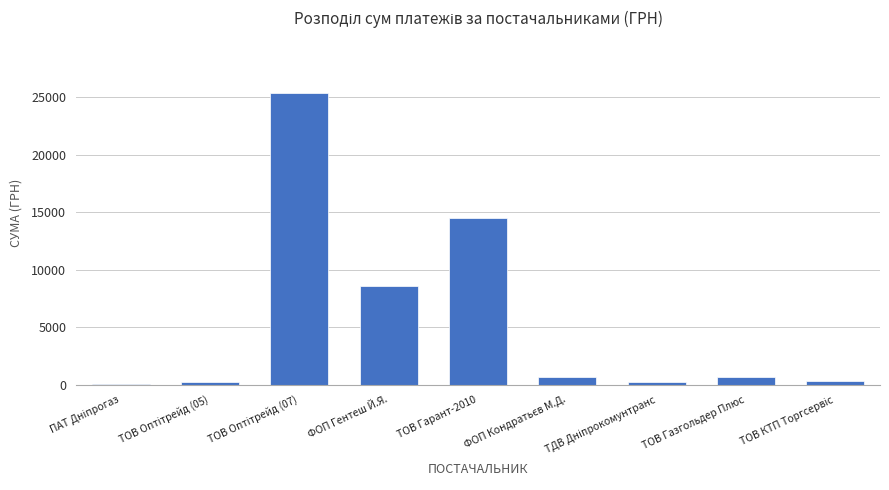

What is the maximum value shown in the chart?

25369.0